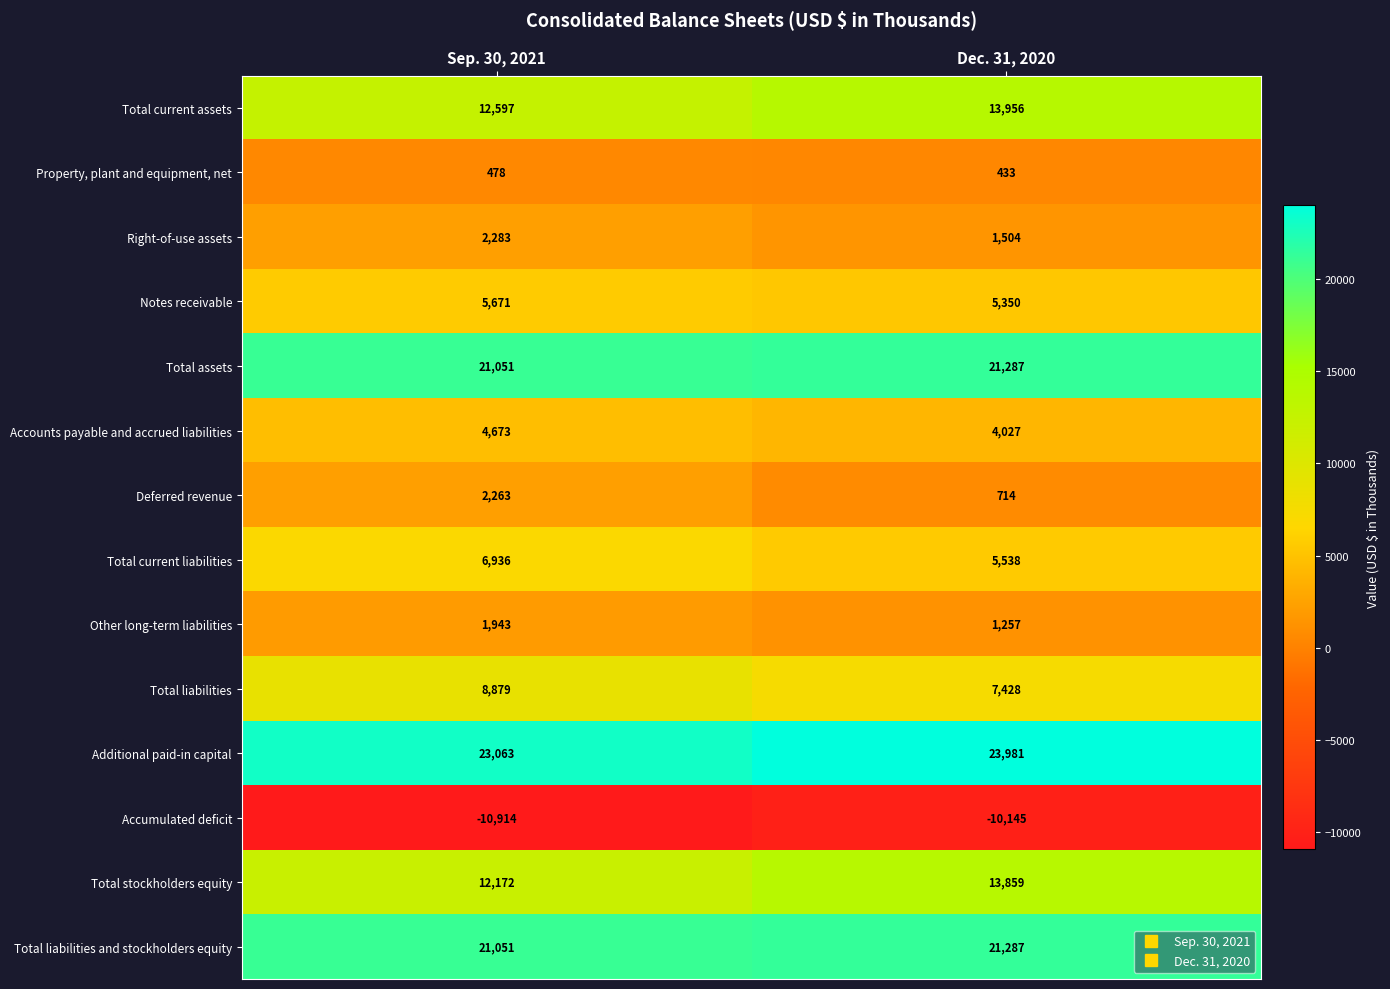

Reading left to right, list all the values displayed in this chart.

Total current assets: 12597	13956
Property, plant and equipment, net: 478	433
Right-of-use assets: 2283	1504
Notes receivable: 5671	5350
Total assets: 21051	21287
Accounts payable and accrued liabilities: 4673	4027
Deferred revenue: 2263	714
Total current liabilities: 6936	5538
Other long-term liabilities: 1943	1257
Total liabilities: 8879	7428
Additional paid-in capital: 23063	23981
Accumulated deficit: -10914	-10145
Total stockholders equity: 12172	13859
Total liabilities and stockholders equity: 21051	21287